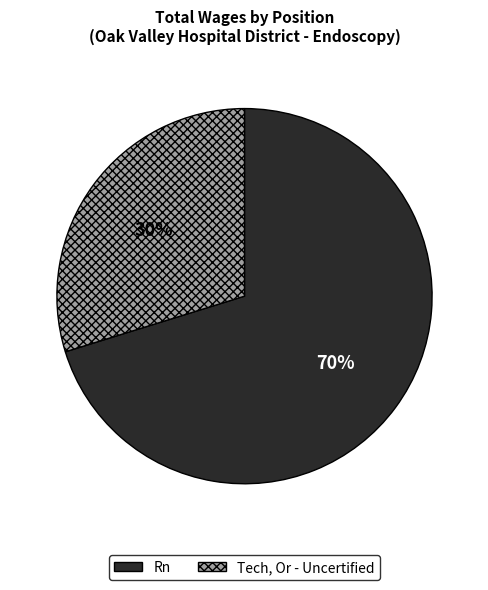

Rank the categories by value from lowest to highest.

Tech, Or - Uncertified, Rn